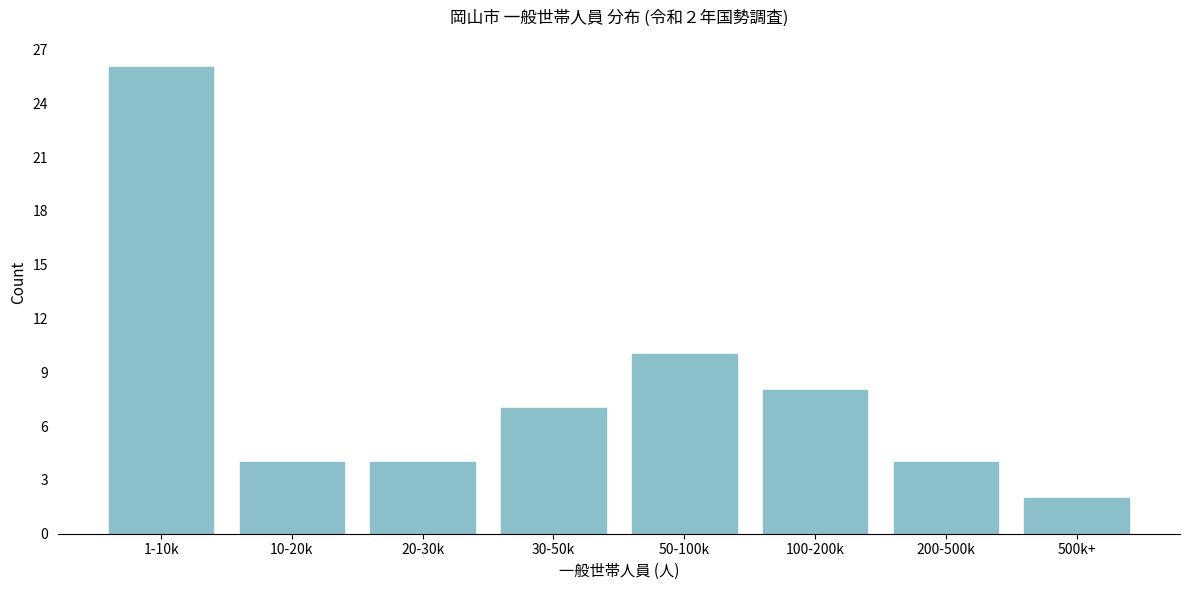

Reading left to right, extract all data points from this chart.

1-10k=26	10-20k=4	20-30k=4	30-50k=7	50-100k=10	100-200k=8	200-500k=4	500k+=2